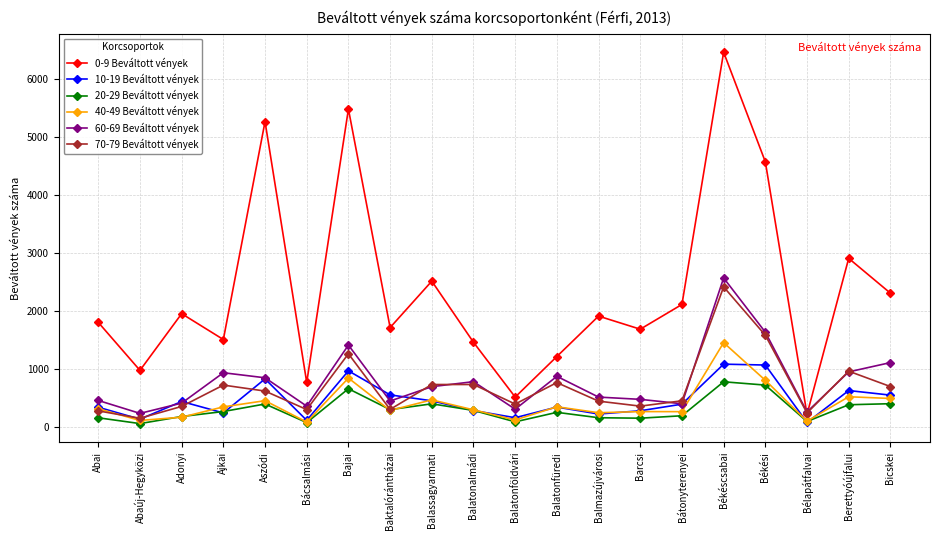

What is the smallest value displayed?

59